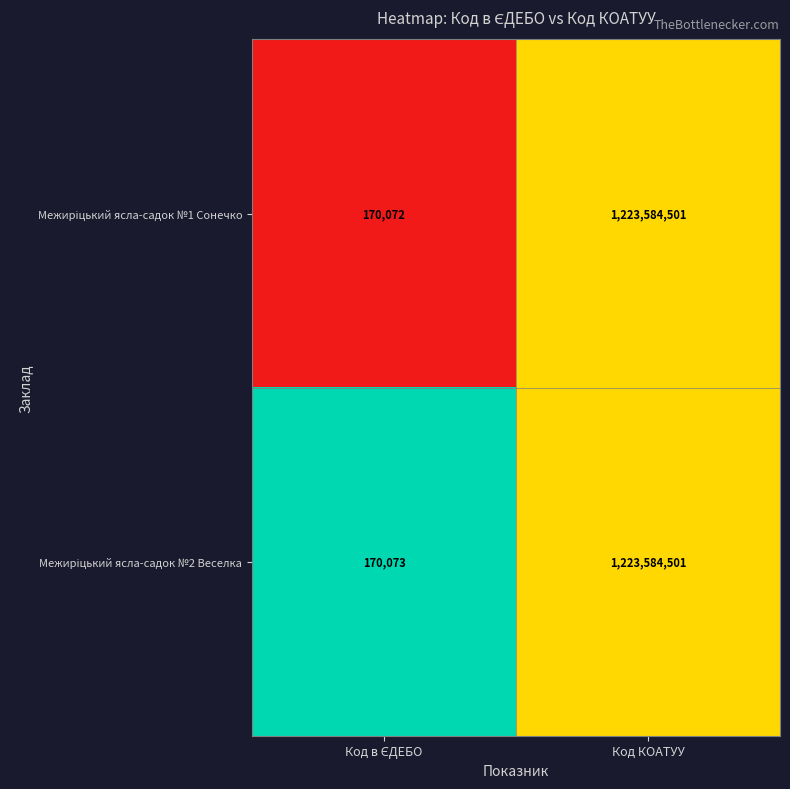

At which category does the chart reach its peak across all series?

Код КОАТУУ